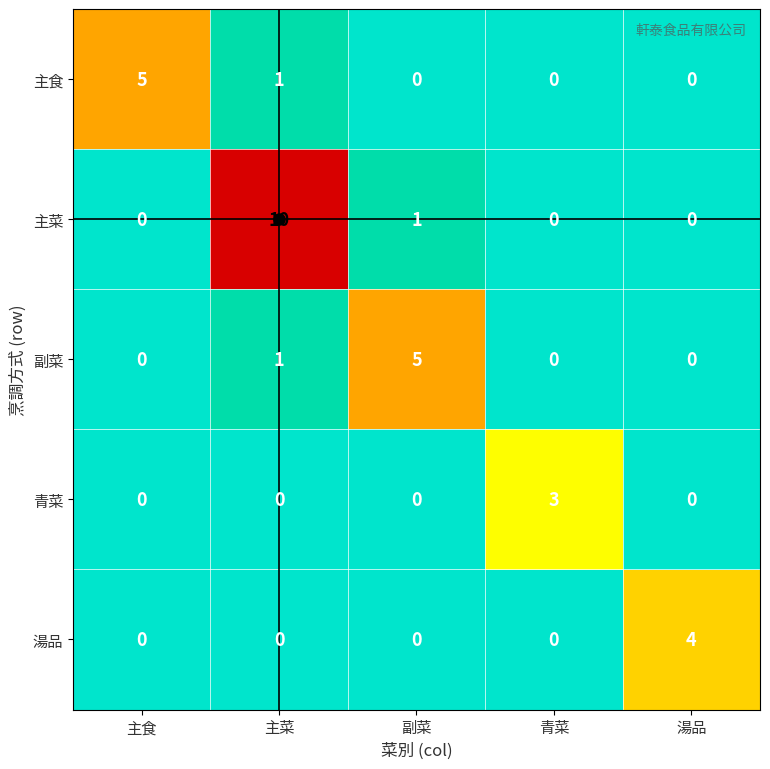

What is the spread (max minus min) of values at 青菜?

3